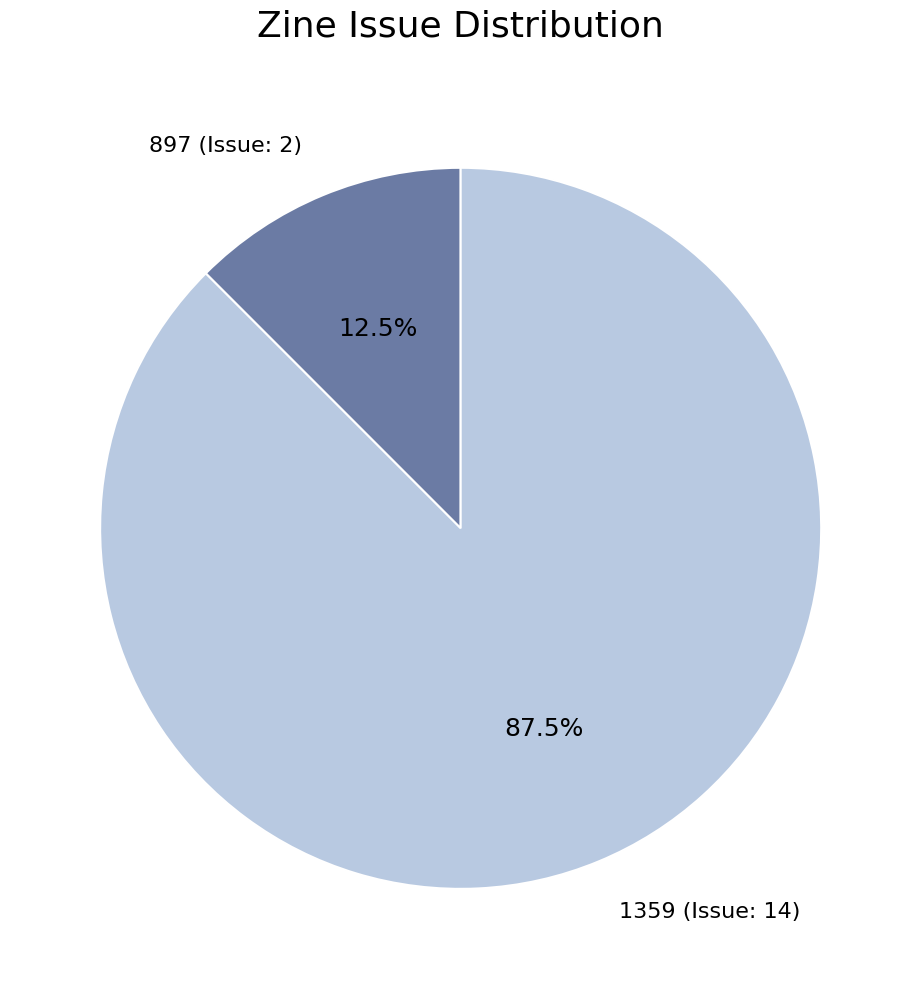

Which has a higher value, 897 (Issue: 2) or 1359 (Issue: 14)?

1359 (Issue: 14)